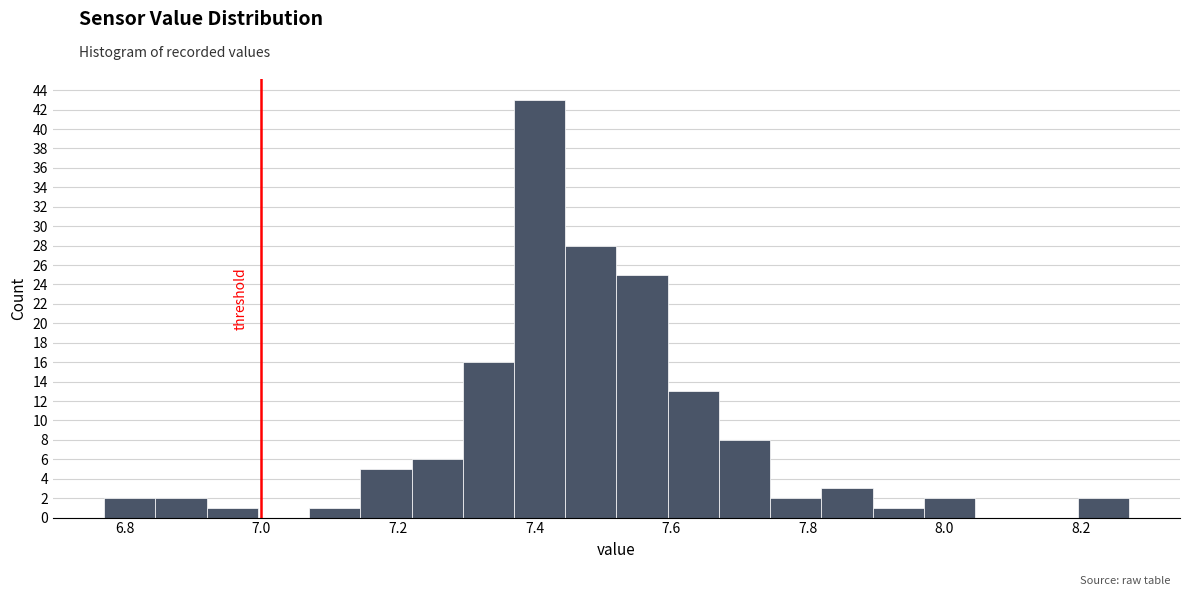

Read against the x-axis, roughly where is the centre of the tallest bar?

7.40